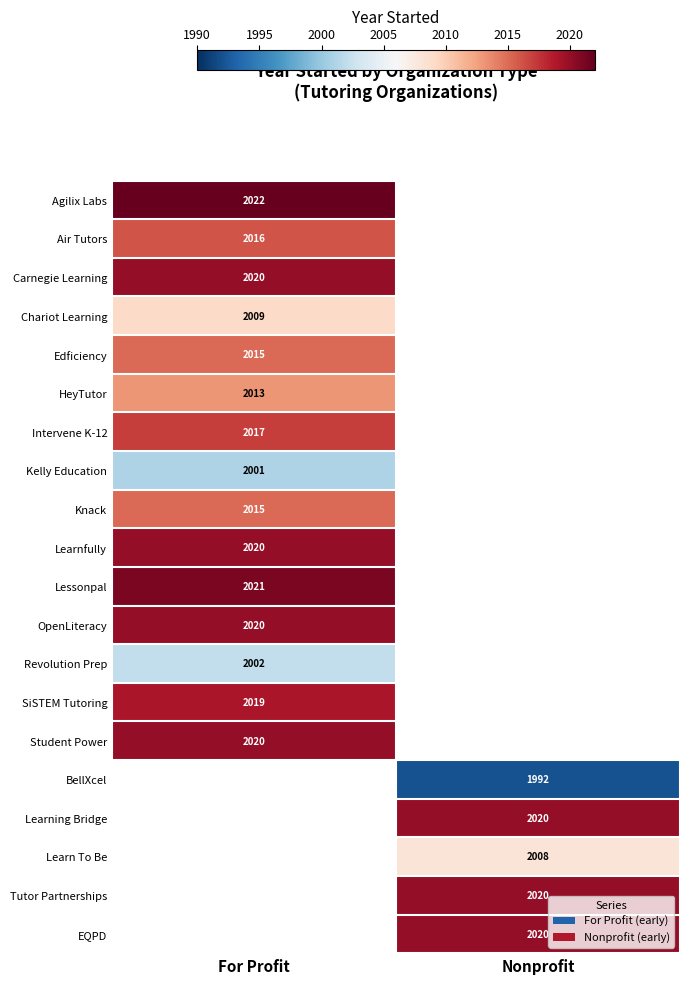

True or false: Learning Bridge has a value of 2020 at Nonprofit.

True